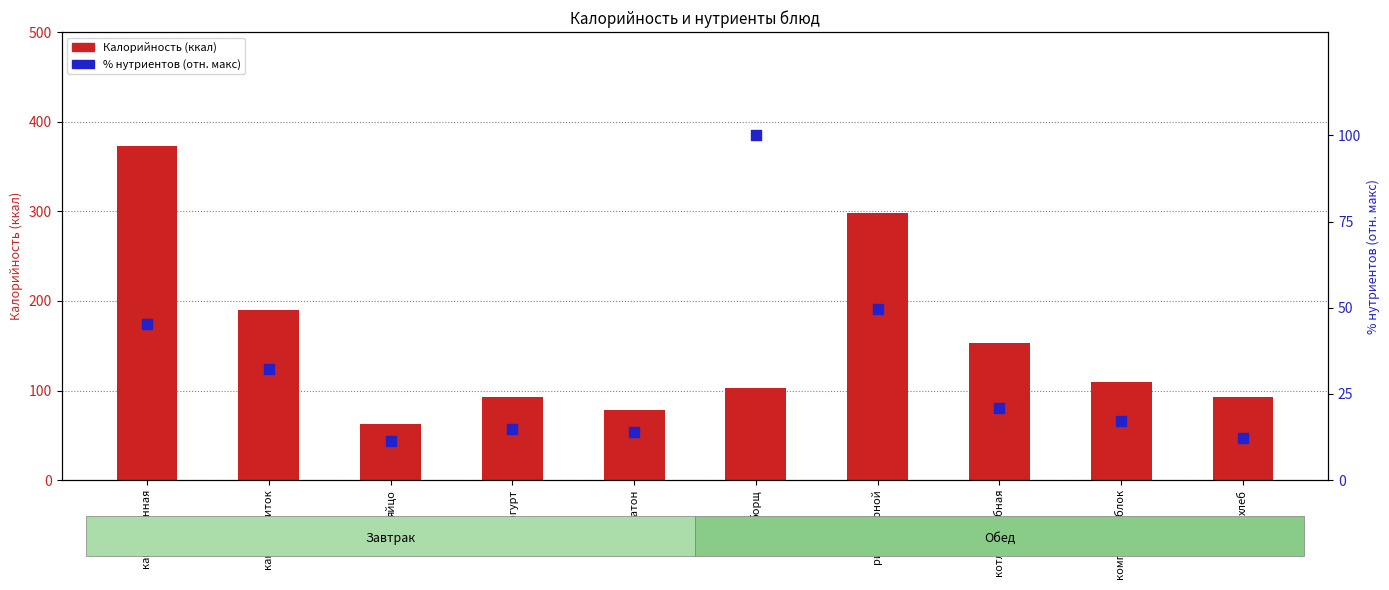

Is the value of % нутриентов (отн. макс) at батон greater than the value of Калорийность at рис отварной?

No